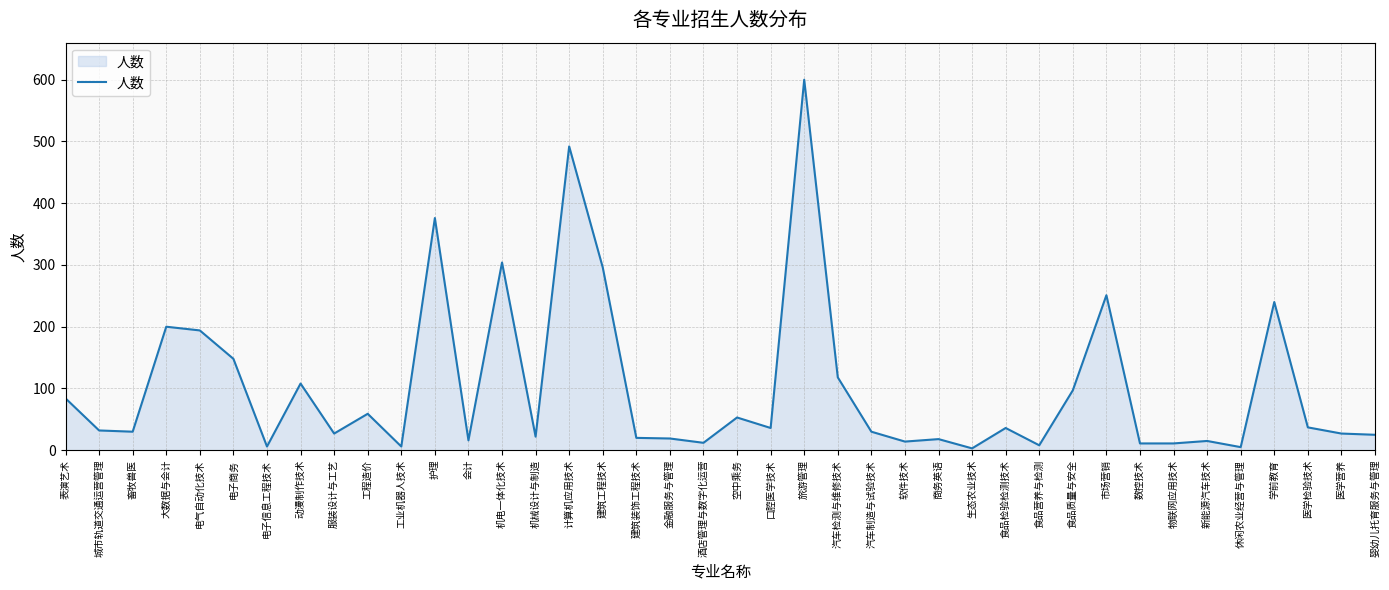

What is the sum of the values at 旅游管理 and 电子信息工程技术?

606